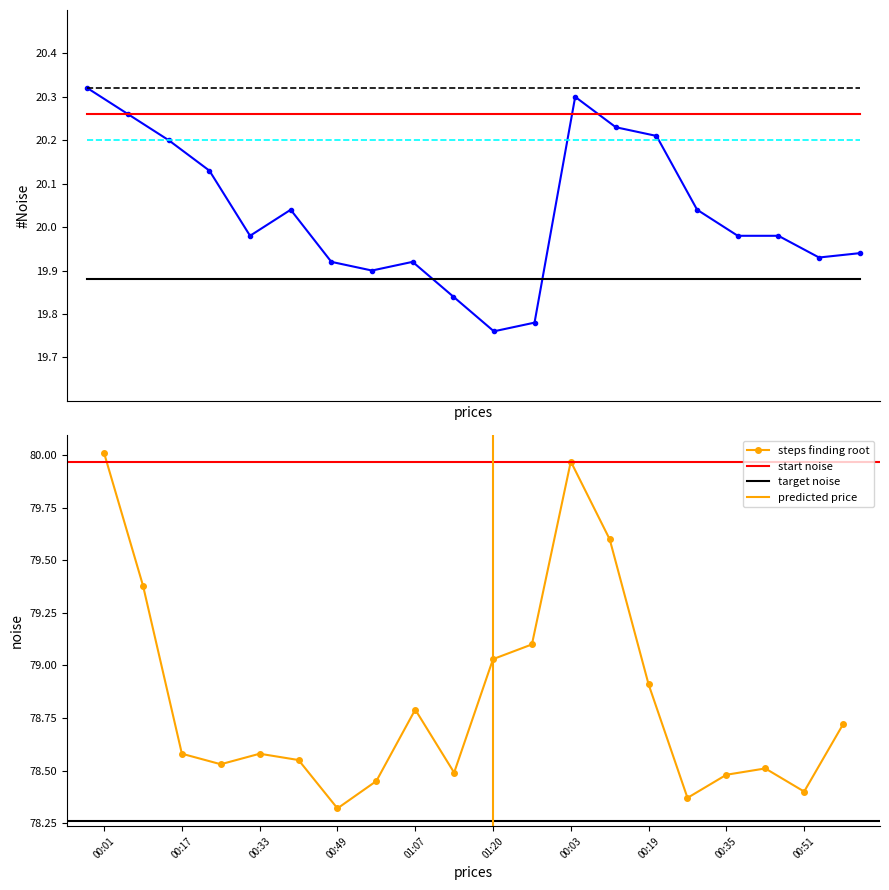

List the labels in order of humidity value, largest first.

00:01, 00:03, 00:11, 00:09, 01:27, 01:20, 00:19, 01:07, 00:59, 00:17, 00:33, 00:41, 00:25, 00:43, 01:14, 00:35, 00:57, 00:51, 00:27, 00:49